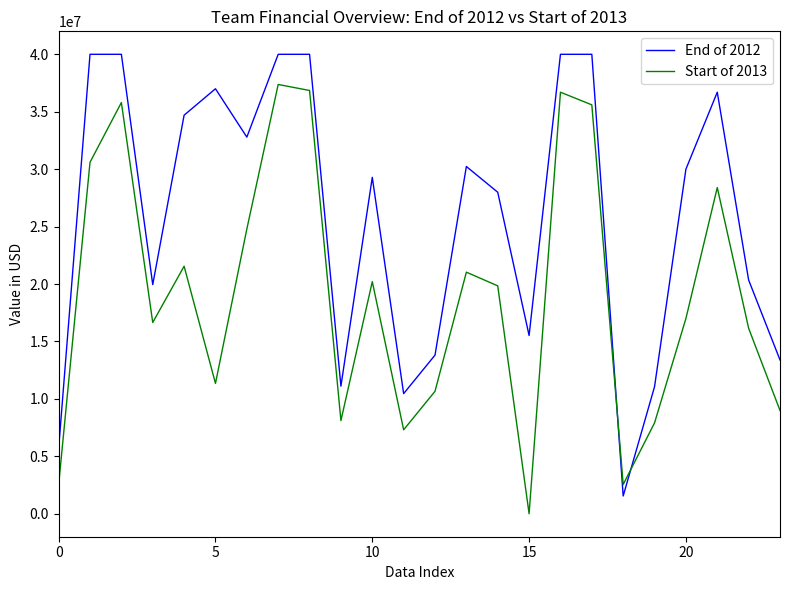

List the series in order of their overall mean, lowest first.

Start of 2013, End of 2012